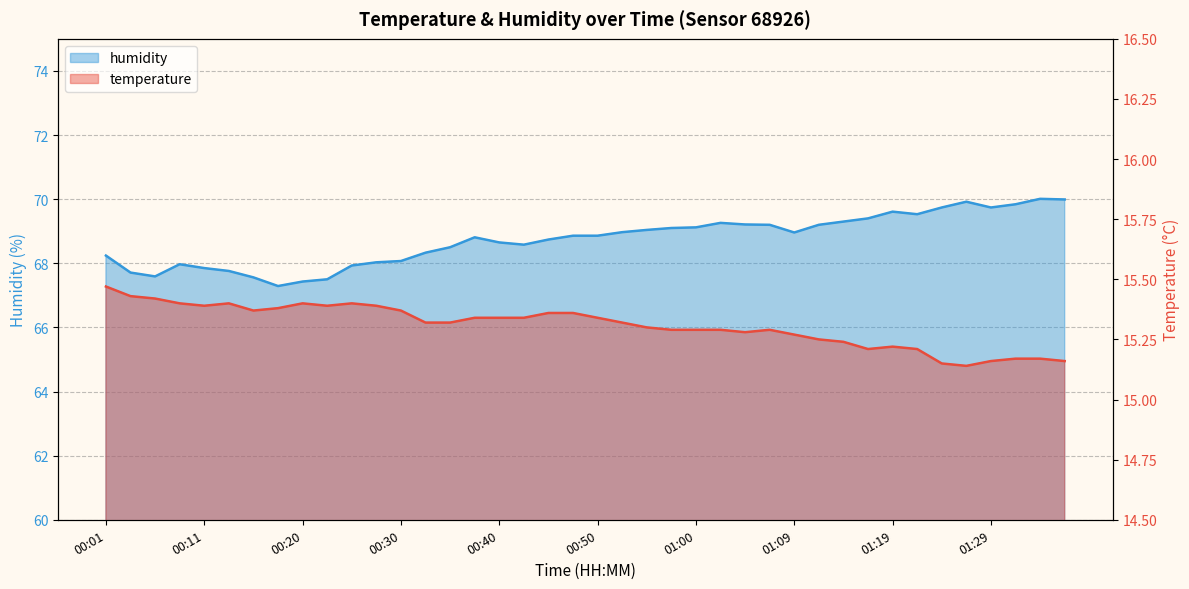

Reading right to left, list all the values displayed in this chart.

temperature: 01:36=15.2	01:34=15.2	01:31=15.2	01:29=15.2	01:27=15.1	01:24=15.2	01:22=15.2	01:19=15.2	01:17=15.2	01:14=15.2	01:12=15.2	01:09=15.3	01:07=15.3	01:04=15.3	01:02=15.3	01:00=15.3	00:57=15.3	00:55=15.3	00:52=15.3	00:50=15.3	00:47=15.4	00:45=15.4	00:42=15.3	00:40=15.3	00:37=15.3	00:35=15.3	00:33=15.3	00:30=15.4	00:28=15.4	00:25=15.4	00:23=15.4	00:20=15.4	00:18=15.4	00:15=15.4	00:13=15.4	00:11=15.4	00:08=15.4	00:06=15.4	00:03=15.4	00:01=15.5
humidity: 01:36=70.0	01:34=70.0	01:31=69.8	01:29=69.7	01:27=69.9	01:24=69.7	01:22=69.5	01:19=69.6	01:17=69.4	01:14=69.3	01:12=69.2	01:09=69.0	01:07=69.2	01:04=69.2	01:02=69.3	01:00=69.1	00:57=69.1	00:55=69.0	00:52=69.0	00:50=68.9	00:47=68.9	00:45=68.7	00:42=68.6	00:40=68.7	00:37=68.8	00:35=68.5	00:33=68.3	00:30=68.1	00:28=68.0	00:25=67.9	00:23=67.5	00:20=67.4	00:18=67.3	00:15=67.6	00:13=67.8	00:11=67.8	00:08=68.0	00:06=67.6	00:03=67.7	00:01=68.2